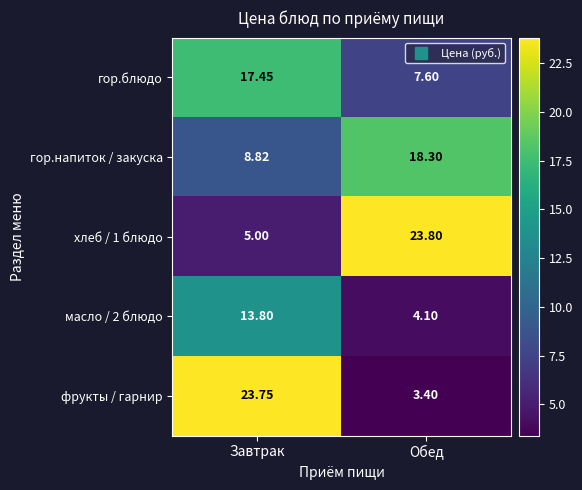

Where is гор.блюдо nearest to the value 12?

Обед